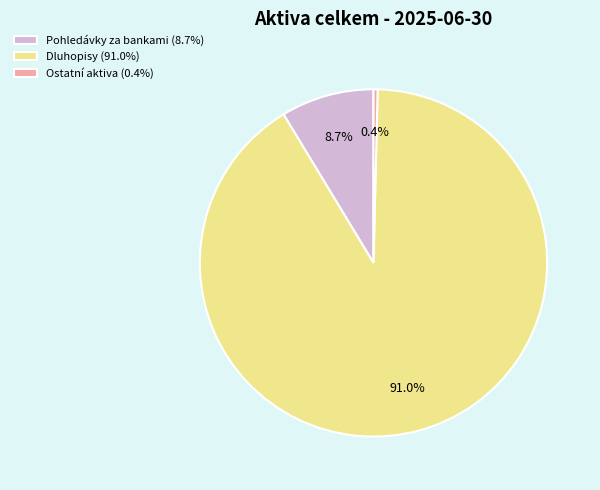

To the nearest percent, what is the average slice percentage?

33%